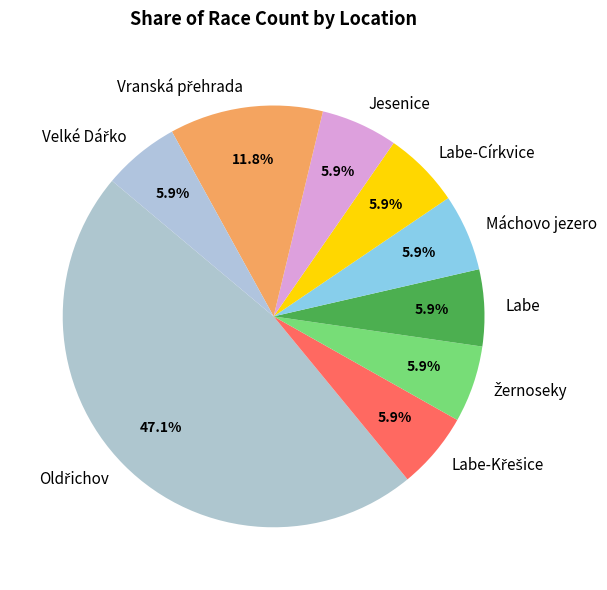

Does Labe-Církvice represent more than half of the total?

No